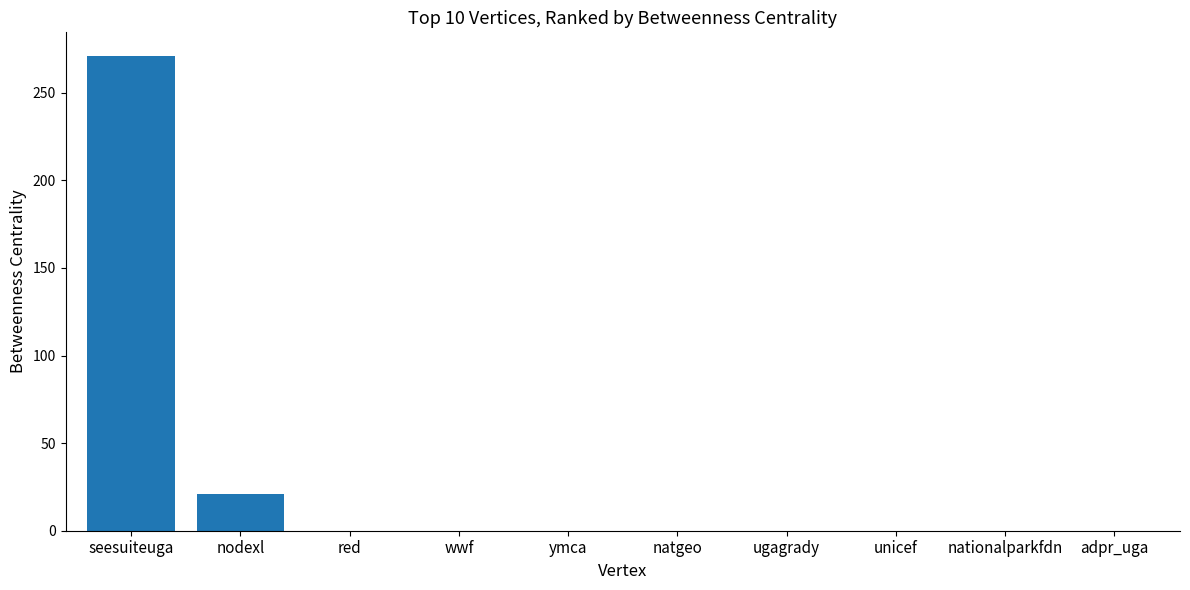

Reading left to right, list all the values displayed in this chart.

seesuiteuga=271	nodexl=21	red=0	wwf=0	ymca=0	natgeo=0	ugagrady=0	unicef=0	nationalparkfdn=0	adpr_uga=0